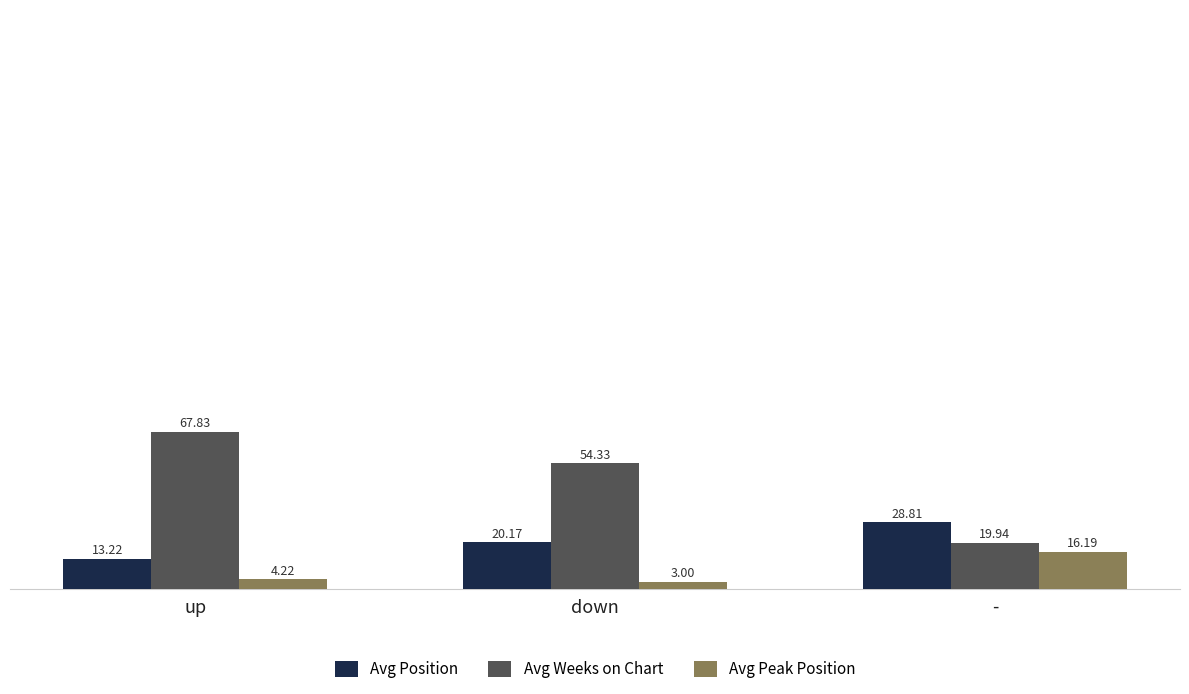

What is the difference between the maximum and minimum values in the Avg Weeks on Chart series?

47.9